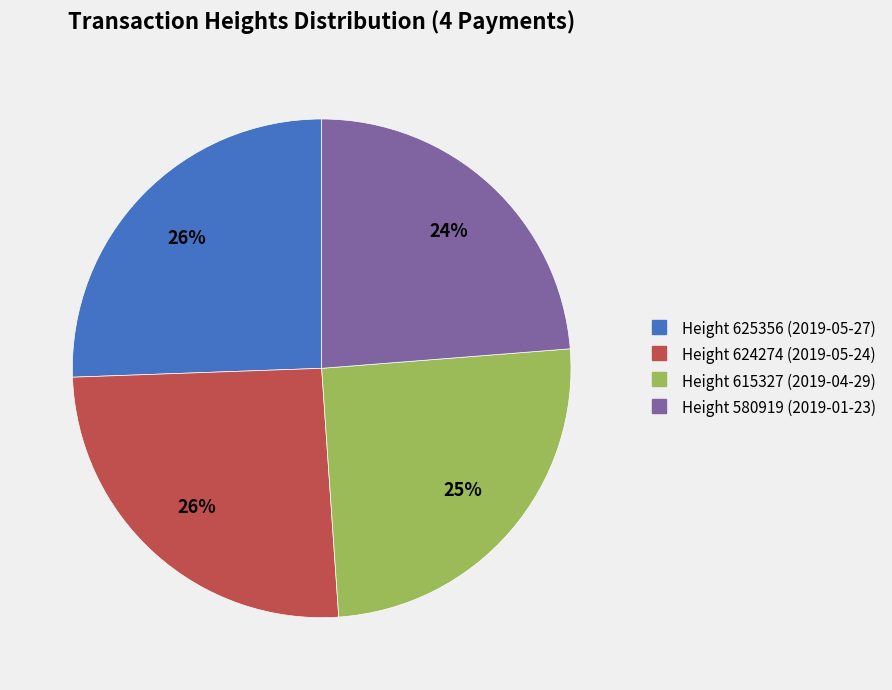

To the nearest percent, what is the difference between the largest and smallest slice percentages?

2%